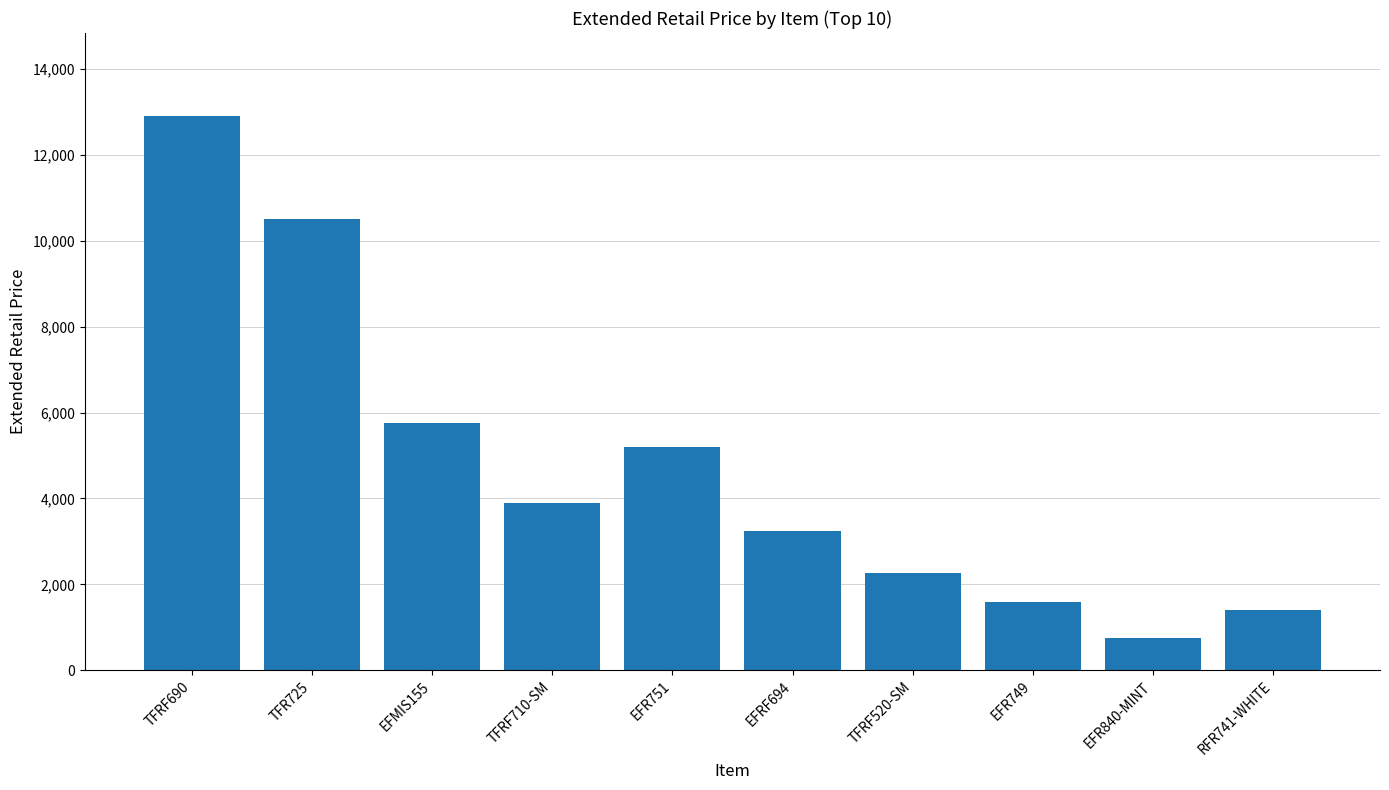

What is the ratio of the value at EFMIS155 to the value at EFR840-MINT?

7.6